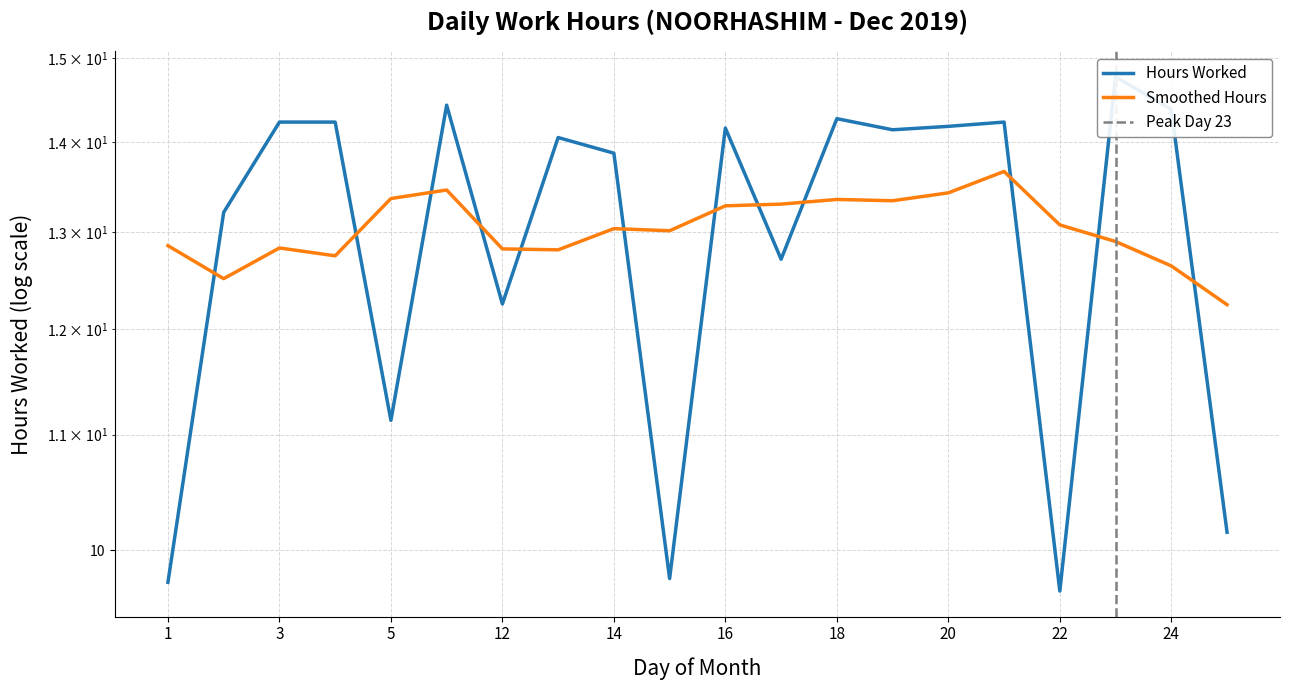

True or false: there are more than 2 points higher than both neighbors.

True